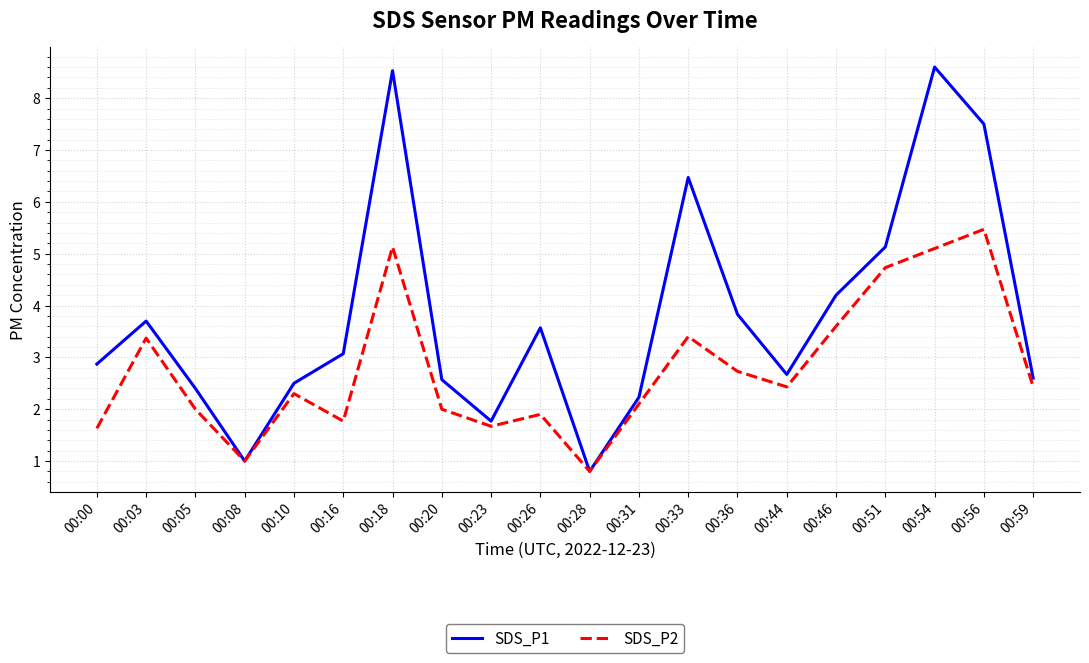

Rank the series at 00:33 from highest to lowest value.

SDS_P1, SDS_P2